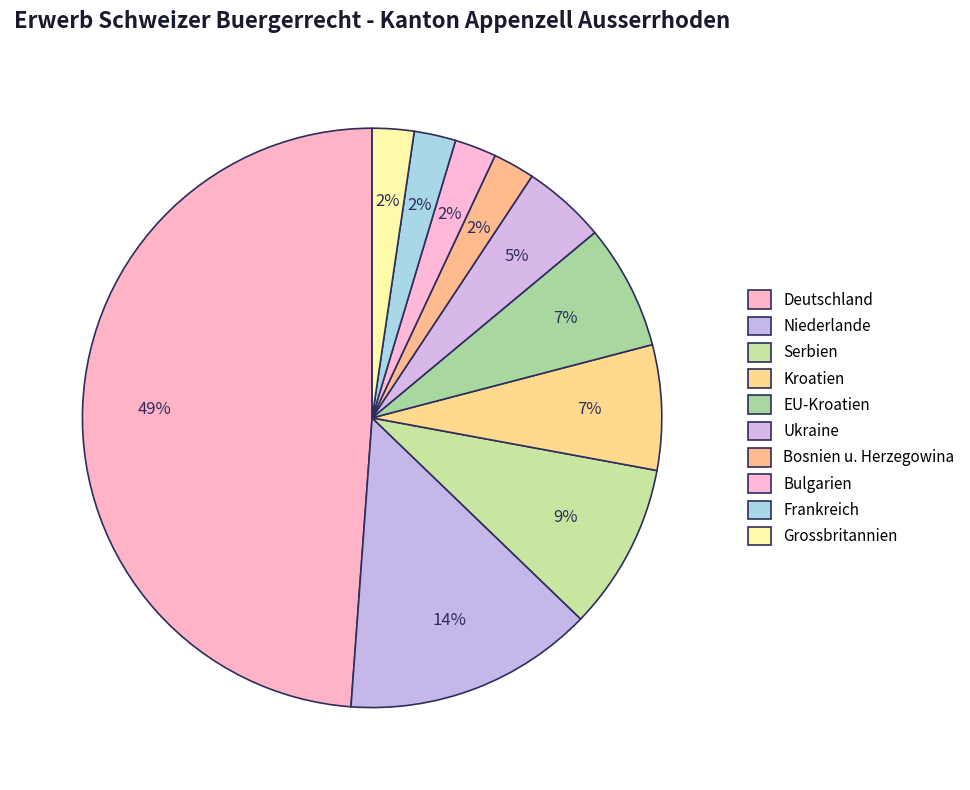

Is Niederlande the majority of the pie?

No